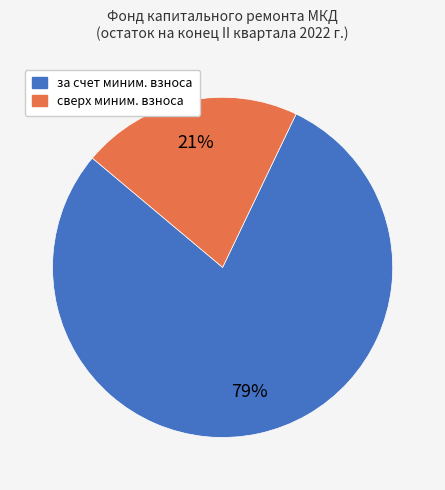

To the nearest percent, what portion does за счет миним. взноса represent?

79%